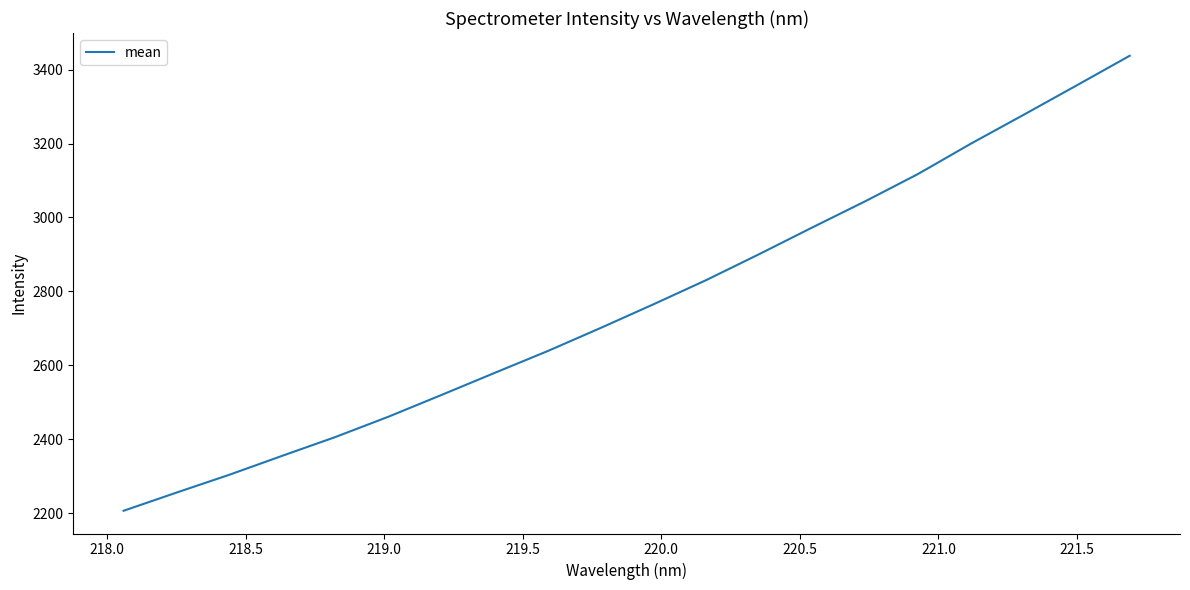

True or false: the data has more than 1 interior local peaks.

False